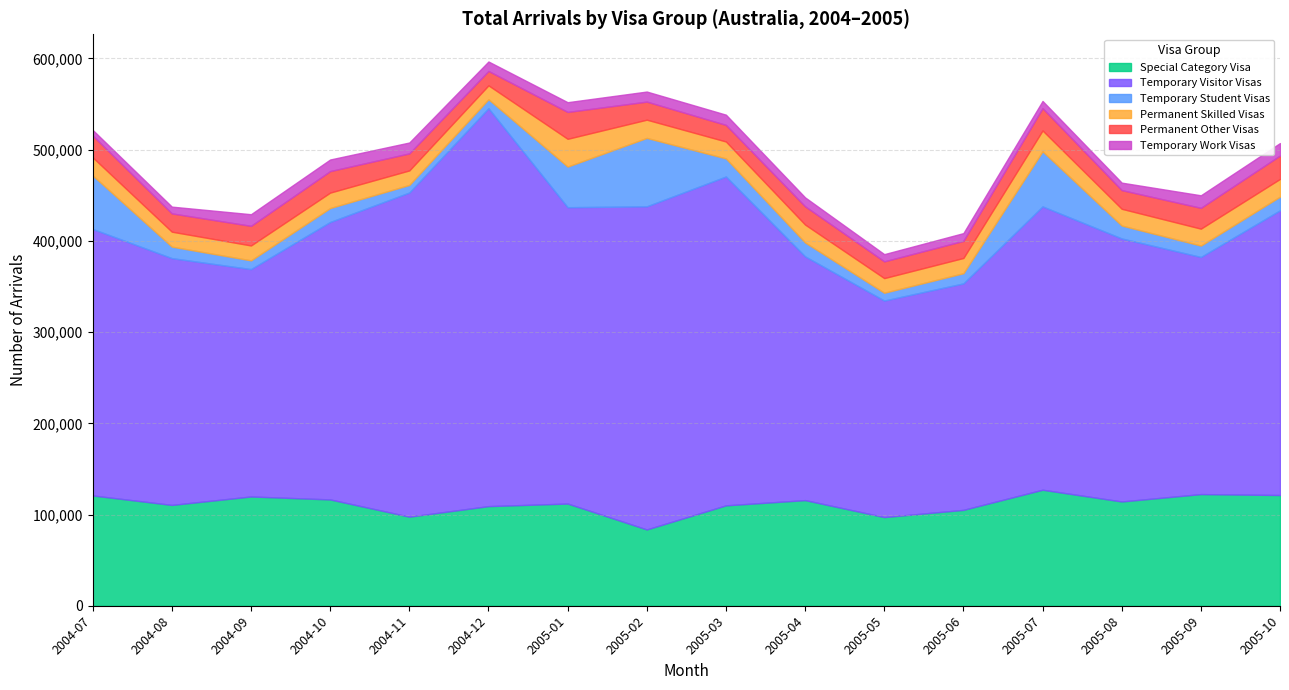

What is the highest value of the Special Category Visa series?

127170